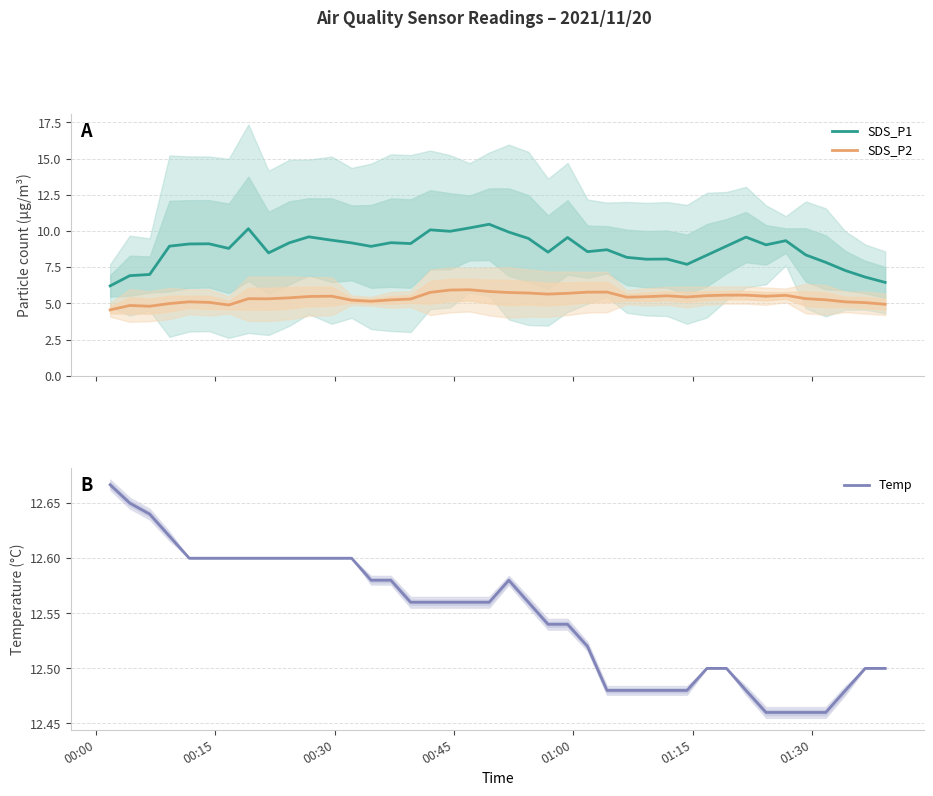

How many lines are shown in the chart?

3